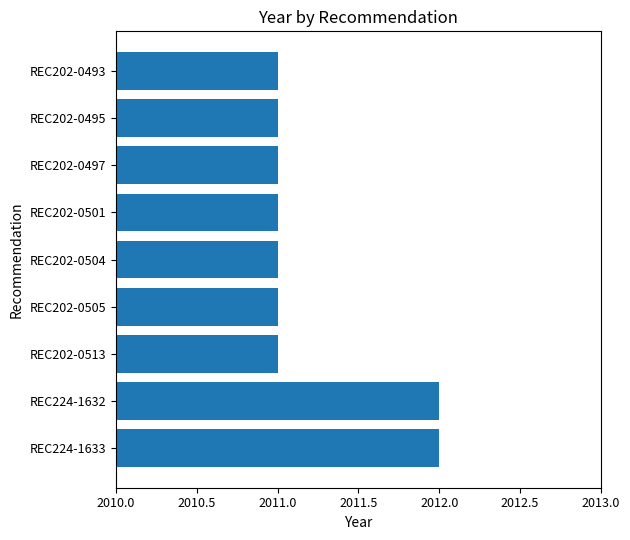

Does the chart contain stacked bars?

No